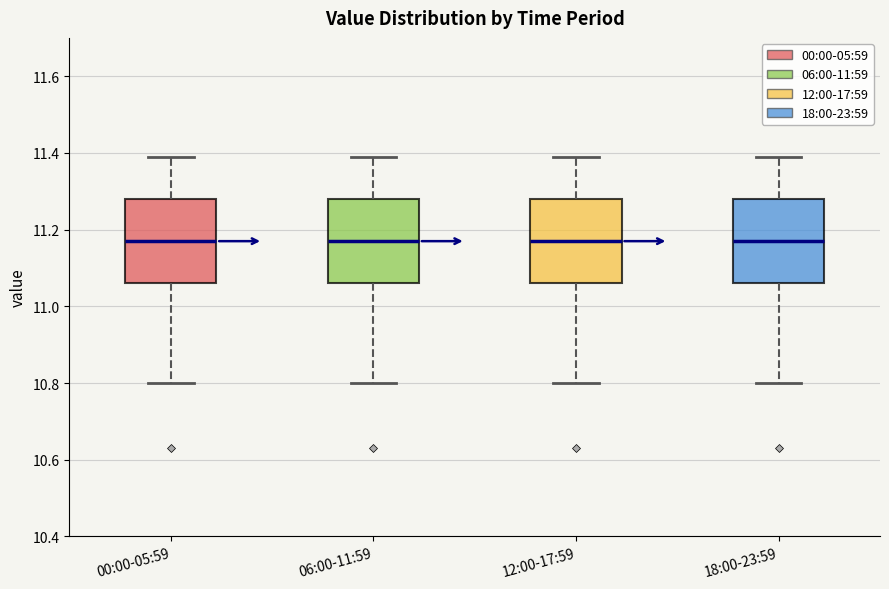

Where does the lower whisker of the box for 06:00-11:59 end on the y-axis? The values are not printed on the chart, so give them approximately, as read against the axis.

10.80